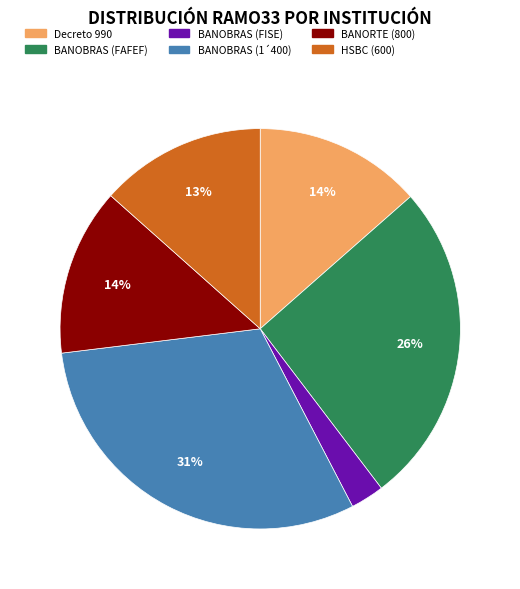

What percentage is the BANOBRAS (FISE) slice, to the nearest percent?

3%